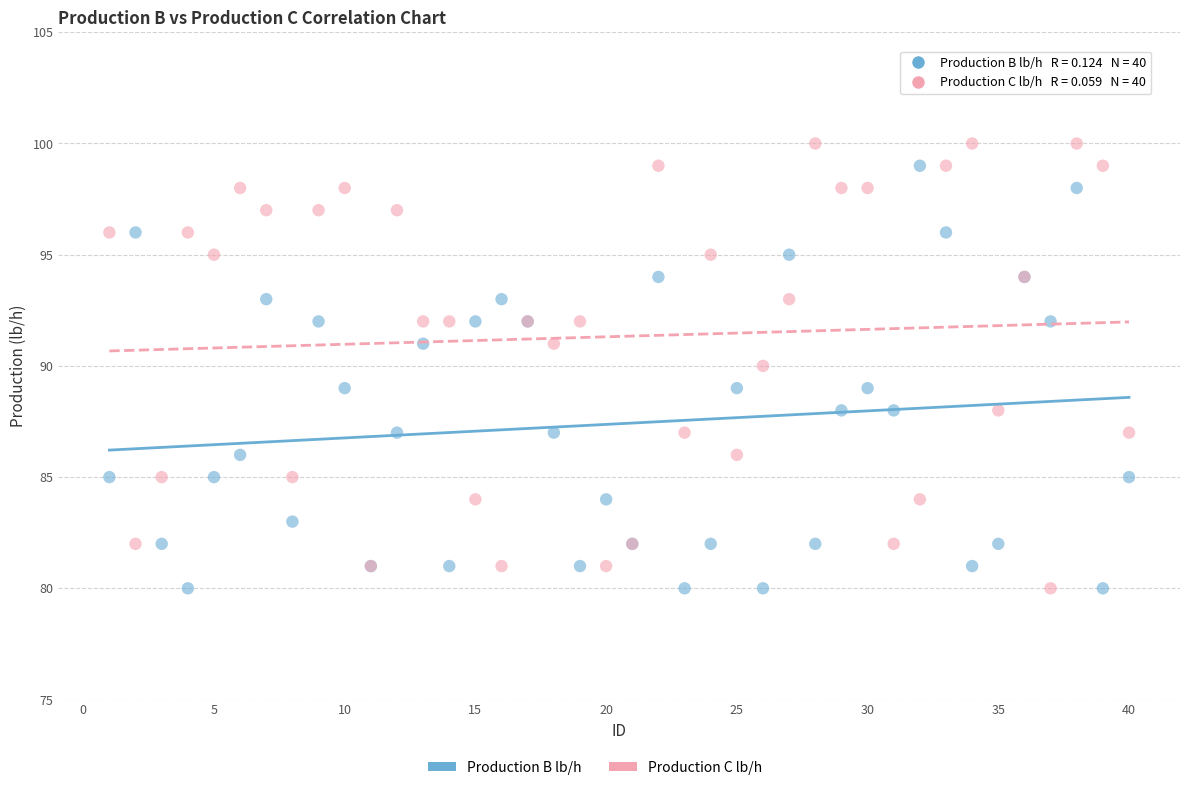

What is the X range (max minus min) for the scatter plot?

39